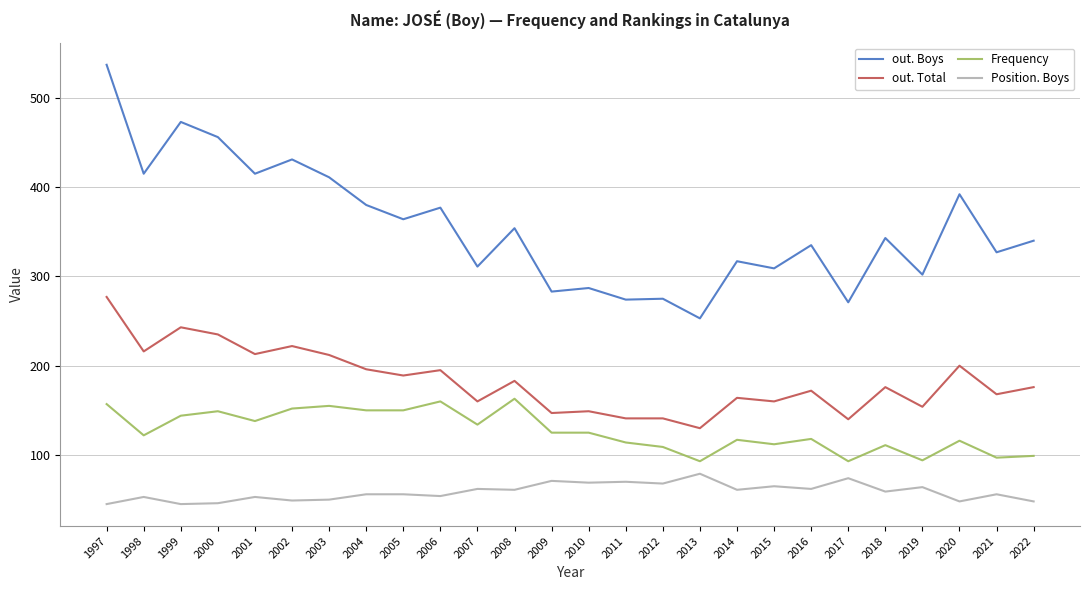

What is the average value of the Frequency series?

127